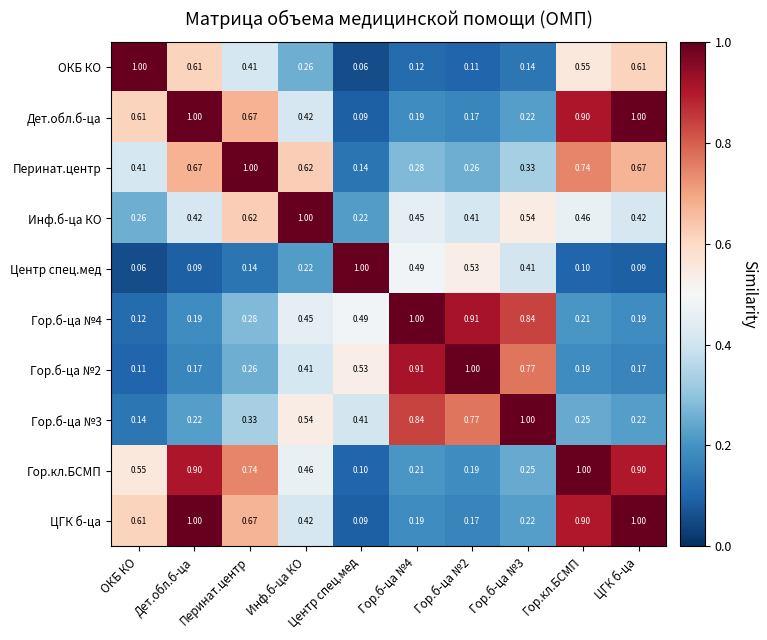

Which series has the largest total across all categories?

Гор.кл.БСМП